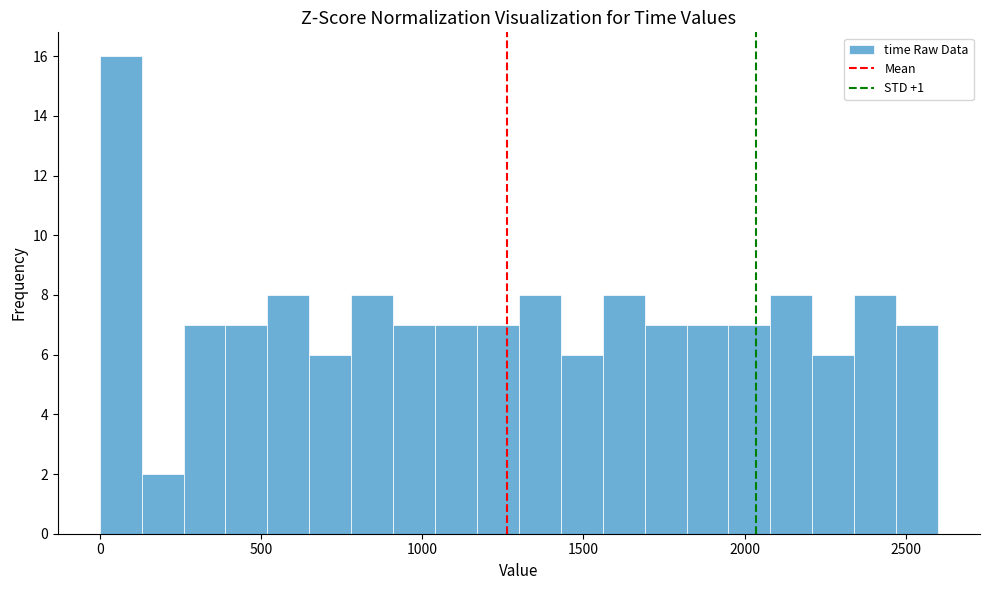

Read against the x-axis, roughly where is the centre of the tallest bar?

50